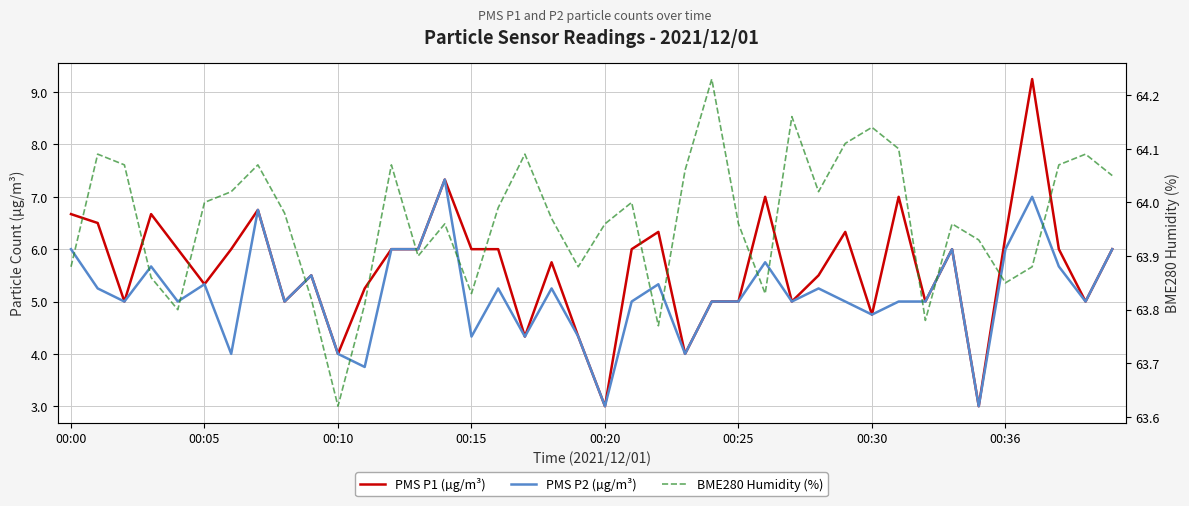

What position from the right is 00:36?

5